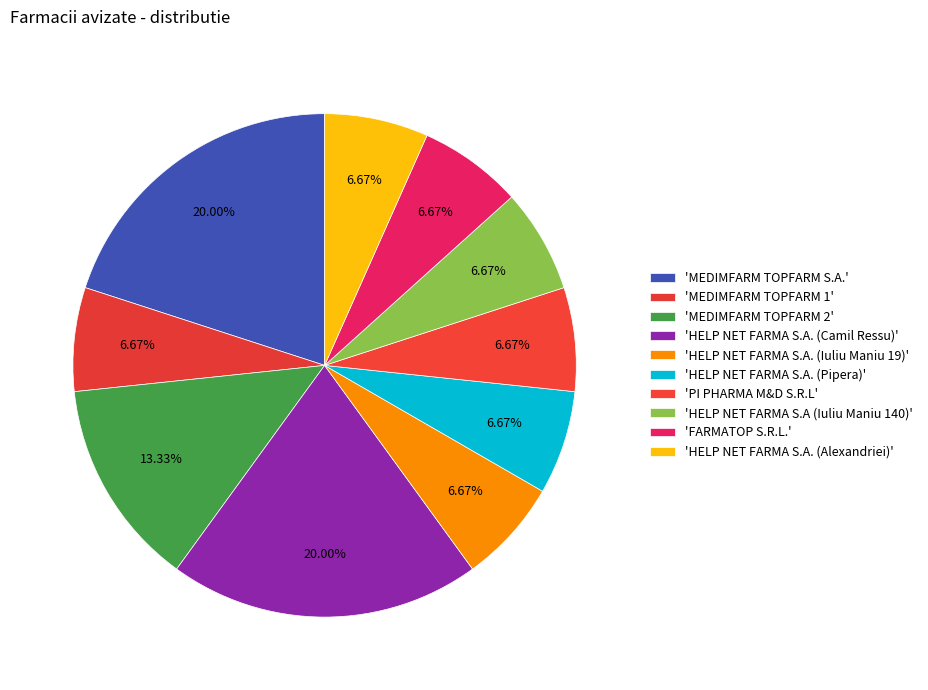

How many segments does this pie chart have?

10